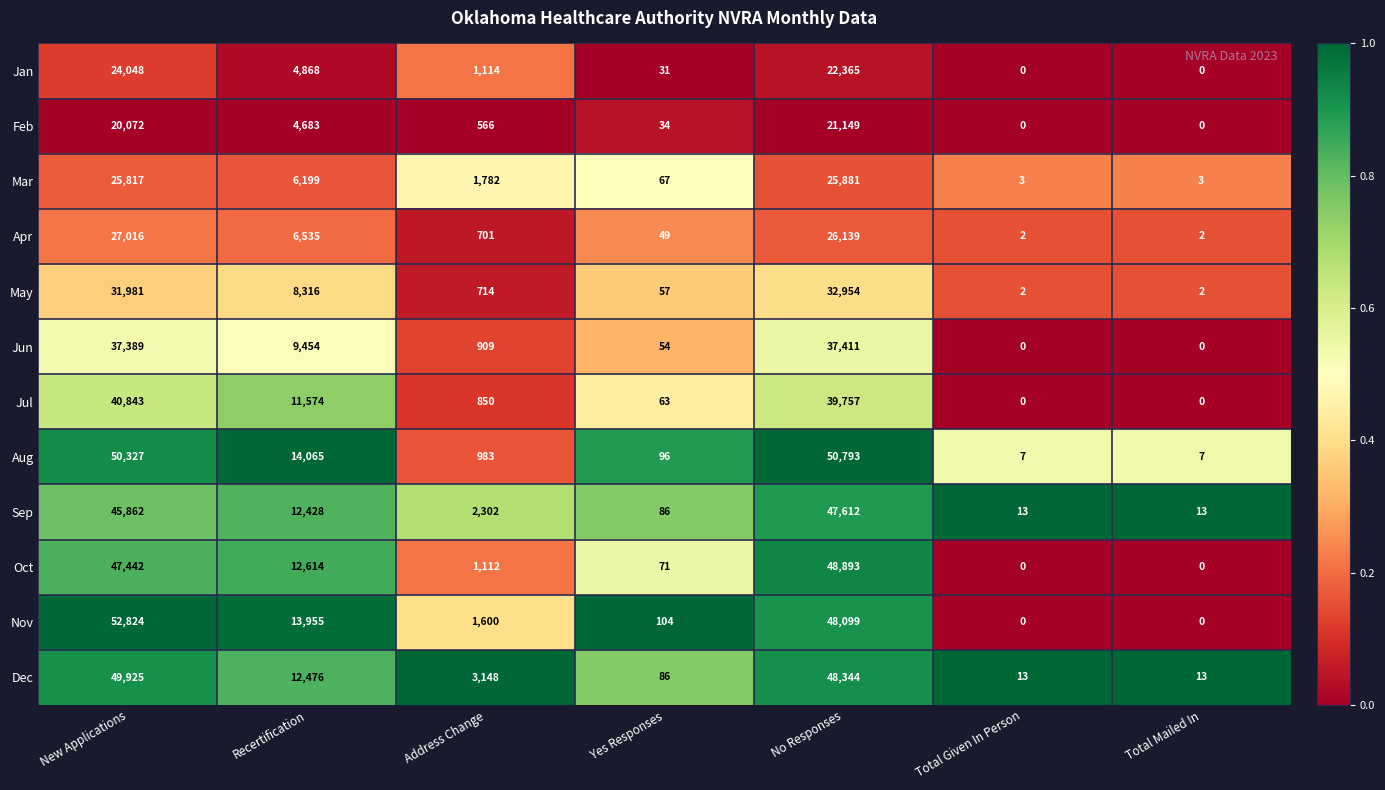

Which category has the highest value in the Apr series?

New Applications